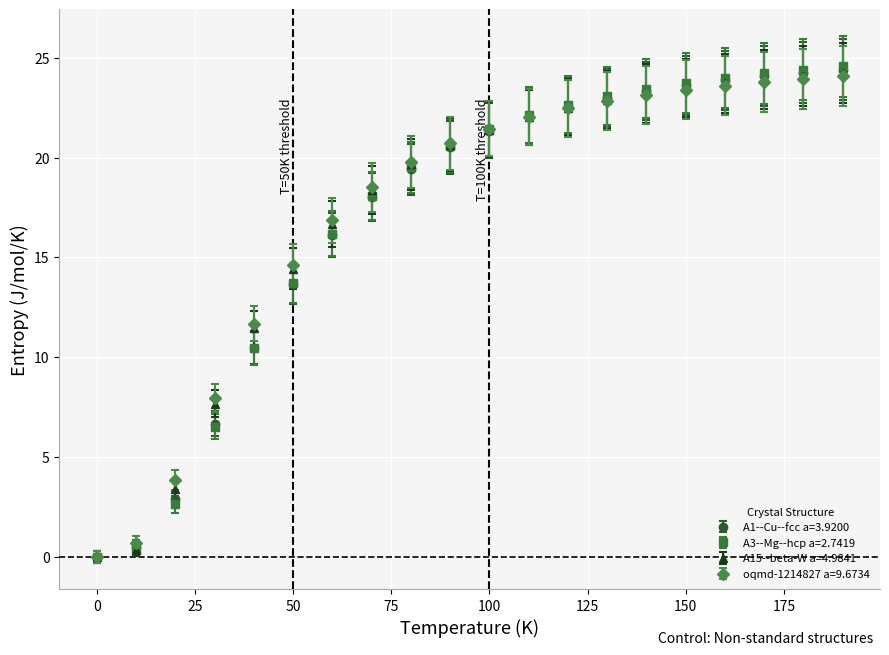

Which series has the largest range (max minus min)?

A3--Mg--hcp a=2.7419